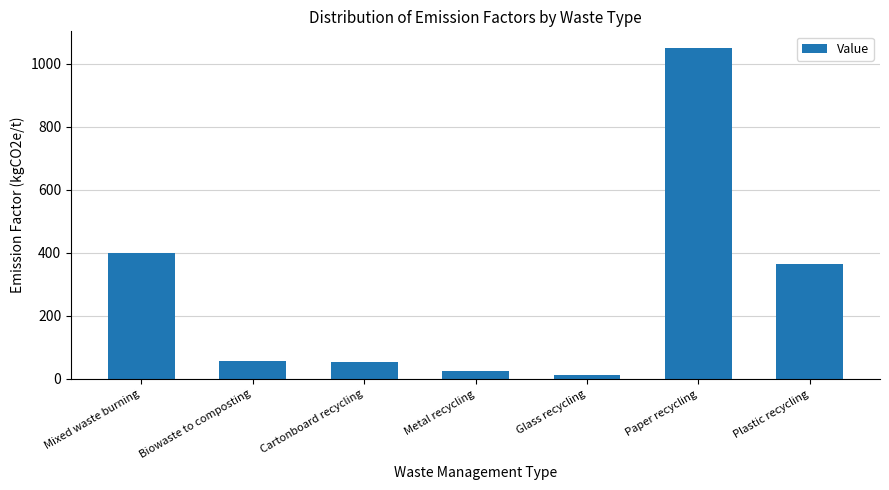

What is the change in value from Metal recycling to Glass recycling?

-11.5